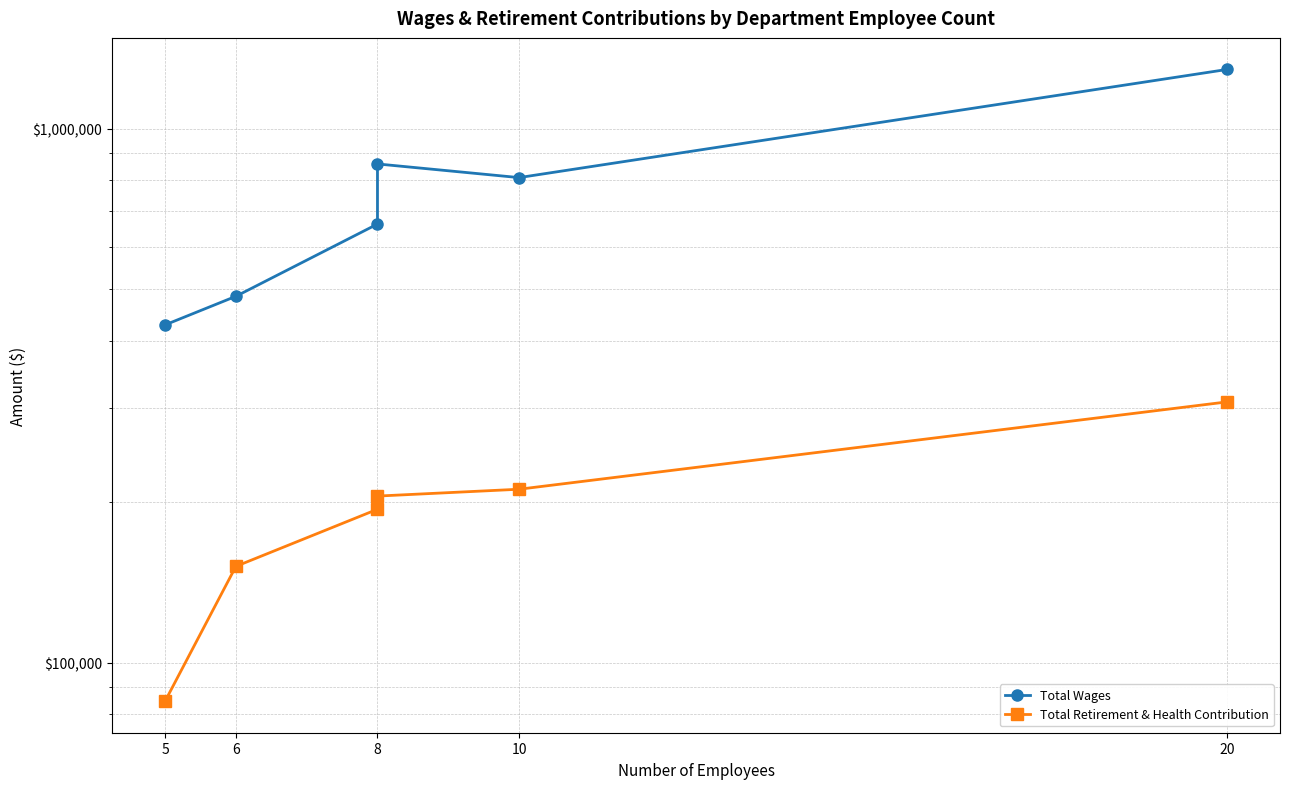

What are all the series names shown in the legend?

Total Wages, Total Retirement & Health Contribution